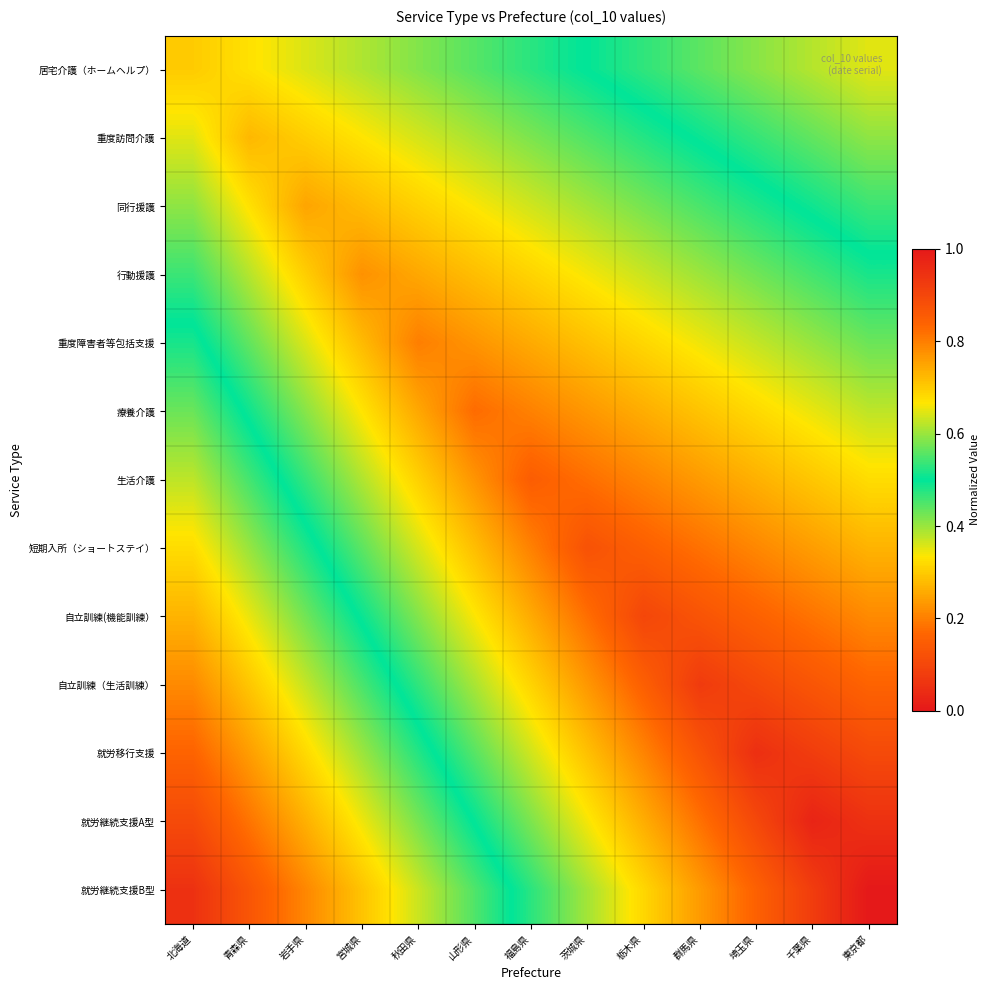

What is the total value across all series at 群馬県?

9.3